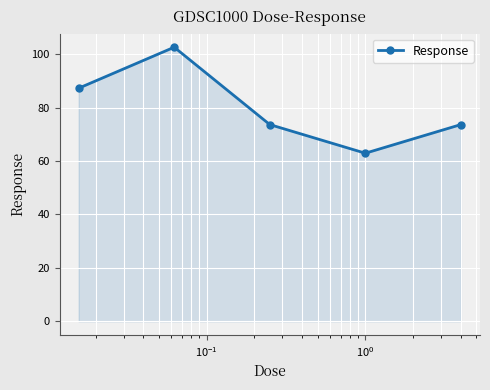

What is the value of the 5th point from the left?

73.6